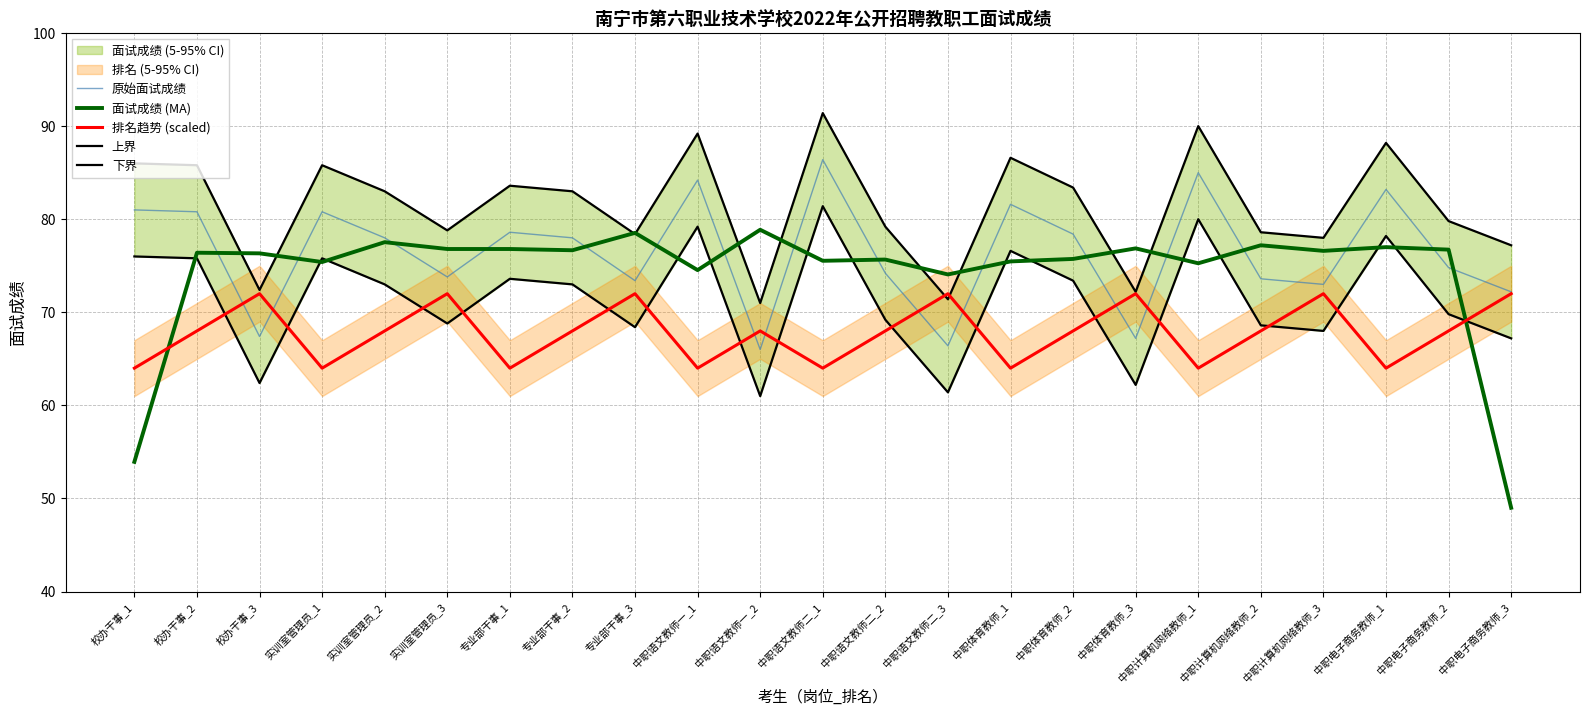

Reading left to right, transcribe all the data shown in this chart.

原始面试成绩: 校办干事_1=81.0	校办干事_2=80.8	校办干事_3=67.4	实训室管理员_1=80.8	实训室管理员_2=78.0	实训室管理员_3=73.8	专业部干事_1=78.6	专业部干事_2=78.0	专业部干事_3=73.4	中职语文教师一_1=84.2	中职语文教师一_2=66.0	中职语文教师二_1=86.4	中职语文教师二_2=74.2	中职语文教师二_3=66.4	中职体育教师_1=81.6	中职体育教师_2=78.4	中职体育教师_3=67.2	中职计算机网络教师_1=85.0	中职计算机网络教师_2=73.6	中职计算机网络教师_3=73.0	中职电子商务教师_1=83.2	中职电子商务教师_2=74.8	中职电子商务教师_3=72.2
面试成绩 (MA): 校办干事_1=53.9	校办干事_2=76.4	校办干事_3=76.3	实训室管理员_1=75.4	实训室管理员_2=77.5	实训室管理员_3=76.8	专业部干事_1=76.8	专业部干事_2=76.7	专业部干事_3=78.5	中职语文教师一_1=74.5	中职语文教师一_2=78.9	中职语文教师二_1=75.5	中职语文教师二_2=75.7	中职语文教师二_3=74.1	中职体育教师_1=75.5	中职体育教师_2=75.7	中职体育教师_3=76.9	中职计算机网络教师_1=75.3	中职计算机网络教师_2=77.2	中职计算机网络教师_3=76.6	中职电子商务教师_1=77.0	中职电子商务教师_2=76.7	中职电子商务教师_3=49.0
排名趋势 (scaled): 校办干事_1=64.0	校办干事_2=68.0	校办干事_3=72.0	实训室管理员_1=64.0	实训室管理员_2=68.0	实训室管理员_3=72.0	专业部干事_1=64.0	专业部干事_2=68.0	专业部干事_3=72.0	中职语文教师一_1=64.0	中职语文教师一_2=68.0	中职语文教师二_1=64.0	中职语文教师二_2=68.0	中职语文教师二_3=72.0	中职体育教师_1=64.0	中职体育教师_2=68.0	中职体育教师_3=72.0	中职计算机网络教师_1=64.0	中职计算机网络教师_2=68.0	中职计算机网络教师_3=72.0	中职电子商务教师_1=64.0	中职电子商务教师_2=68.0	中职电子商务教师_3=72.0
上界: 校办干事_1=86.0	校办干事_2=85.8	校办干事_3=72.4	实训室管理员_1=85.8	实训室管理员_2=83.0	实训室管理员_3=78.8	专业部干事_1=83.6	专业部干事_2=83.0	专业部干事_3=78.4	中职语文教师一_1=89.2	中职语文教师一_2=71.0	中职语文教师二_1=91.4	中职语文教师二_2=79.2	中职语文教师二_3=71.4	中职体育教师_1=86.6	中职体育教师_2=83.4	中职体育教师_3=72.2	中职计算机网络教师_1=90.0	中职计算机网络教师_2=78.6	中职计算机网络教师_3=78.0	中职电子商务教师_1=88.2	中职电子商务教师_2=79.8	中职电子商务教师_3=77.2
下界: 校办干事_1=76.0	校办干事_2=75.8	校办干事_3=62.4	实训室管理员_1=75.8	实训室管理员_2=73.0	实训室管理员_3=68.8	专业部干事_1=73.6	专业部干事_2=73.0	专业部干事_3=68.4	中职语文教师一_1=79.2	中职语文教师一_2=61.0	中职语文教师二_1=81.4	中职语文教师二_2=69.2	中职语文教师二_3=61.4	中职体育教师_1=76.6	中职体育教师_2=73.4	中职体育教师_3=62.2	中职计算机网络教师_1=80.0	中职计算机网络教师_2=68.6	中职计算机网络教师_3=68.0	中职电子商务教师_1=78.2	中职电子商务教师_2=69.8	中职电子商务教师_3=67.2